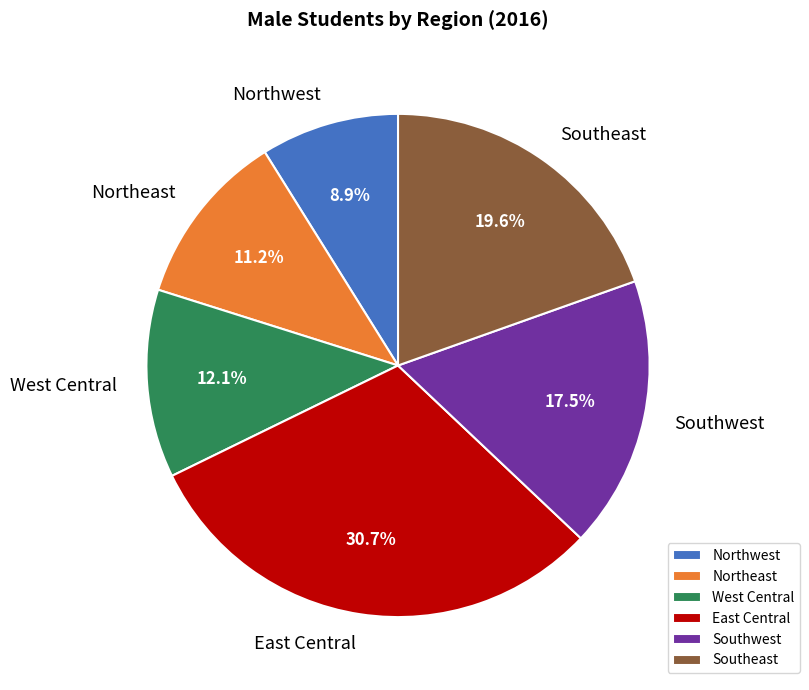

To the nearest percent, what percentage of the pie is Northeast?

11%